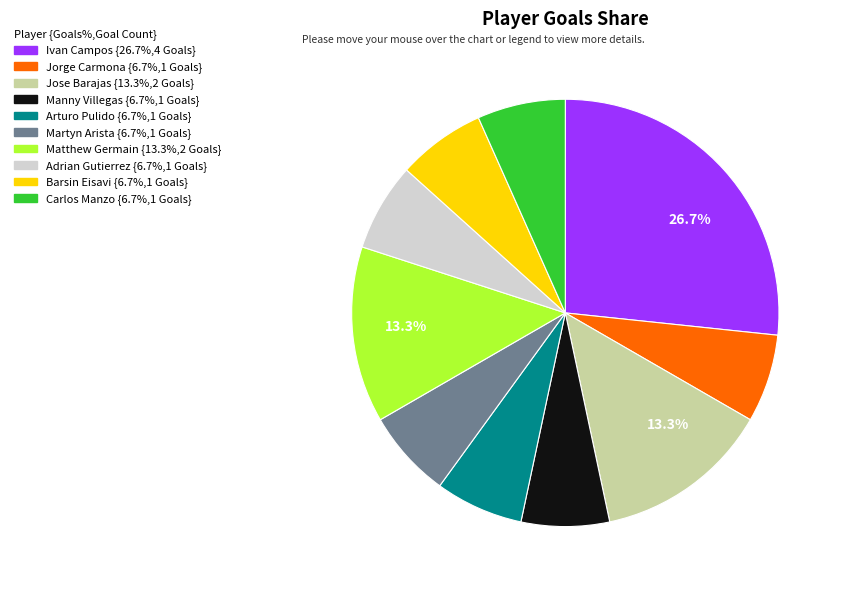

Is there a majority slice in this chart?

No